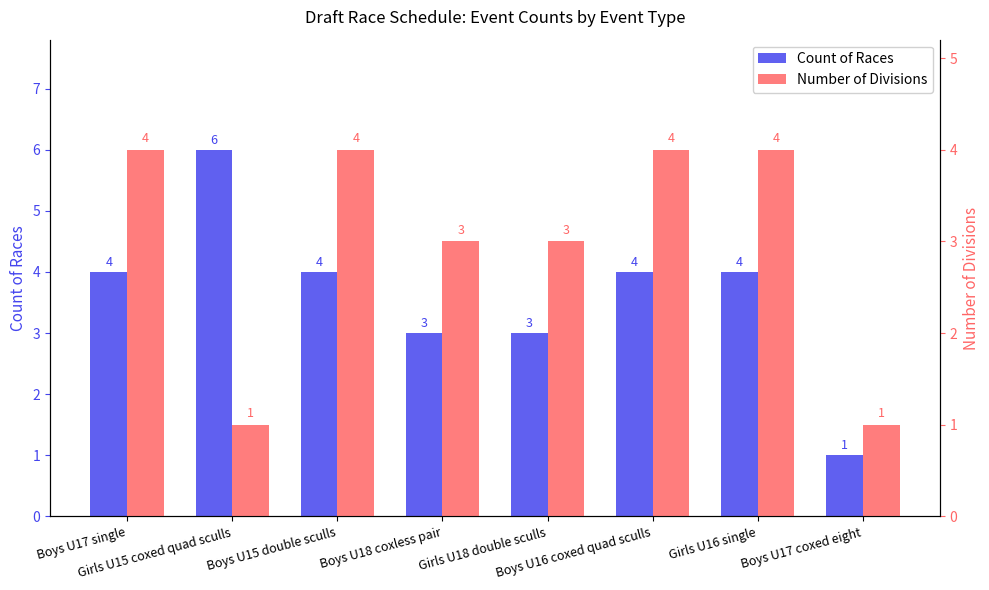

How many bars are there in total?

16